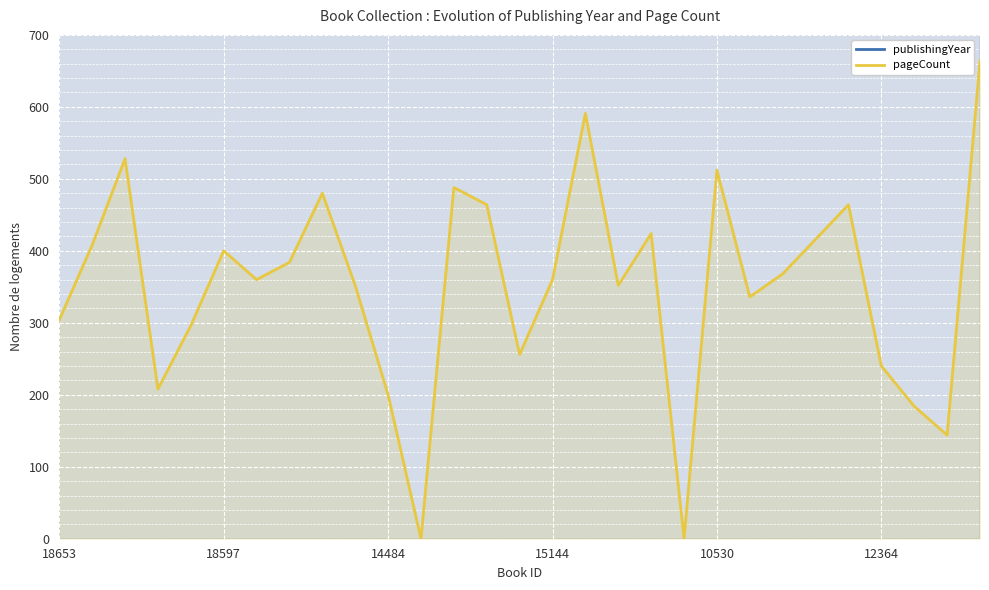

How many series are shown in this chart?

2